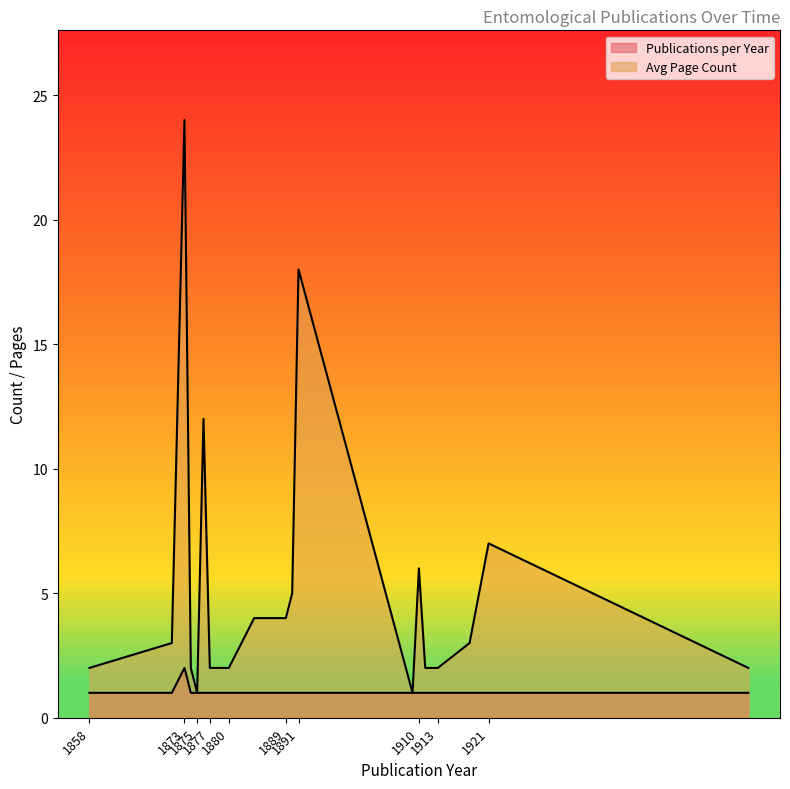

How many series are shown in this chart?

2